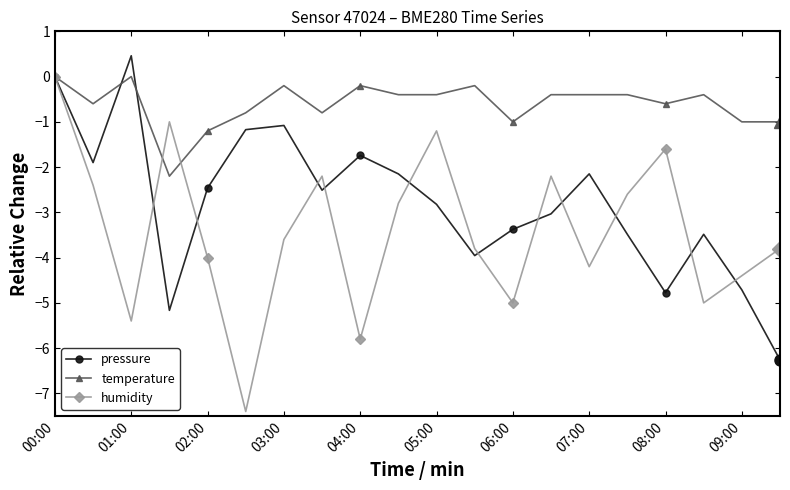

What is the value of the humidity point at the 5th from the left?

-4.0